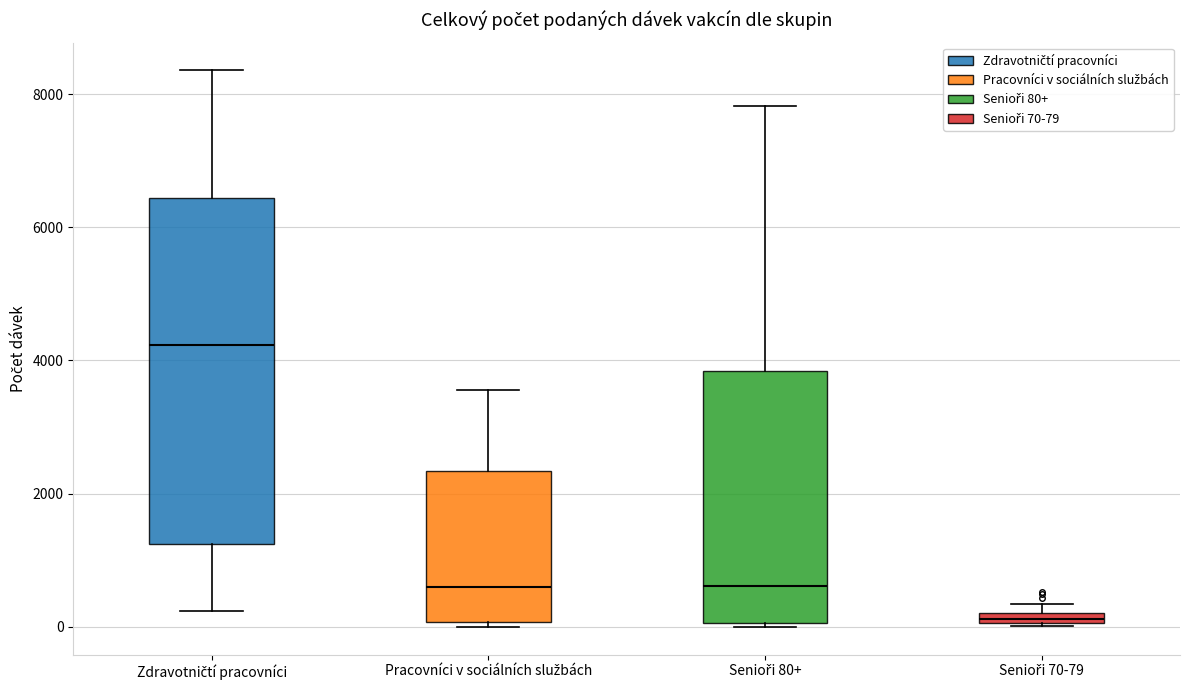

Which box's median line is the highest?

Zdravotničtí pracovníci